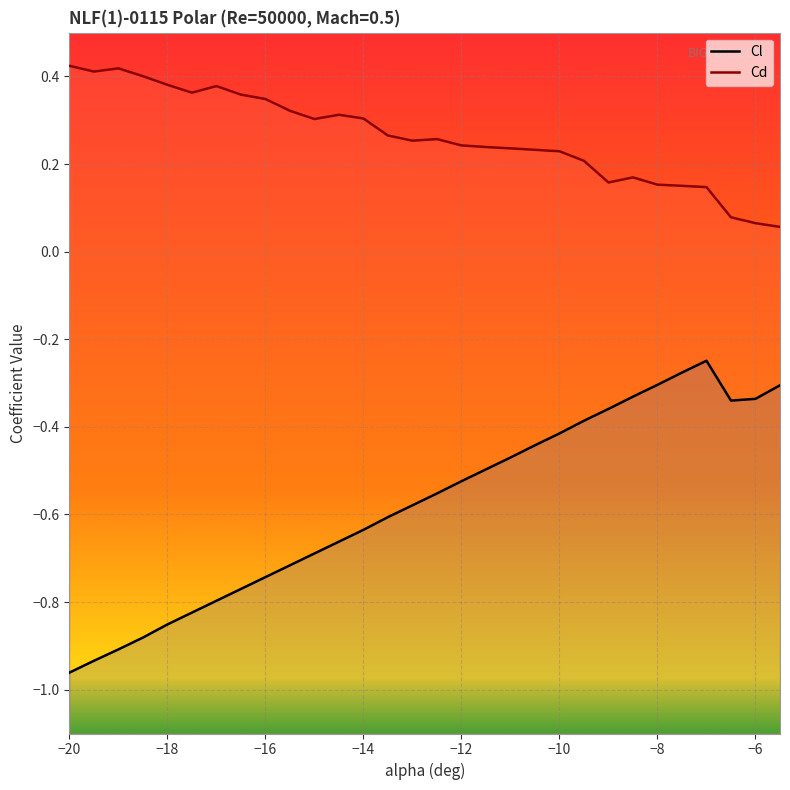

True or false: Cl has a value of -0.7 at 15.

False